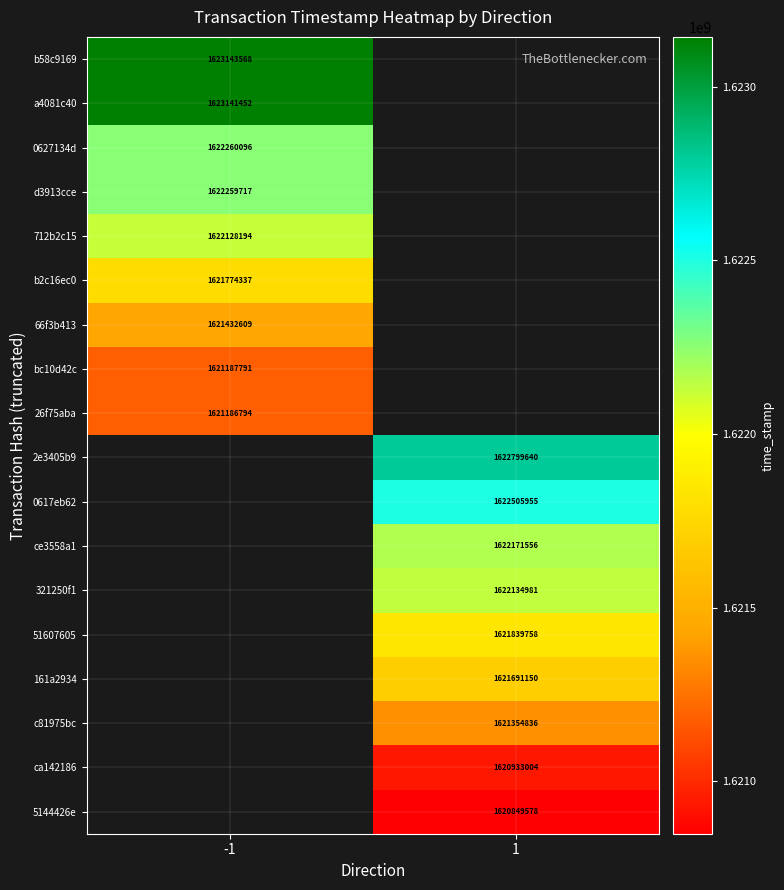

The value of b58c9169 at -1 is 1623143568. True or false?

True